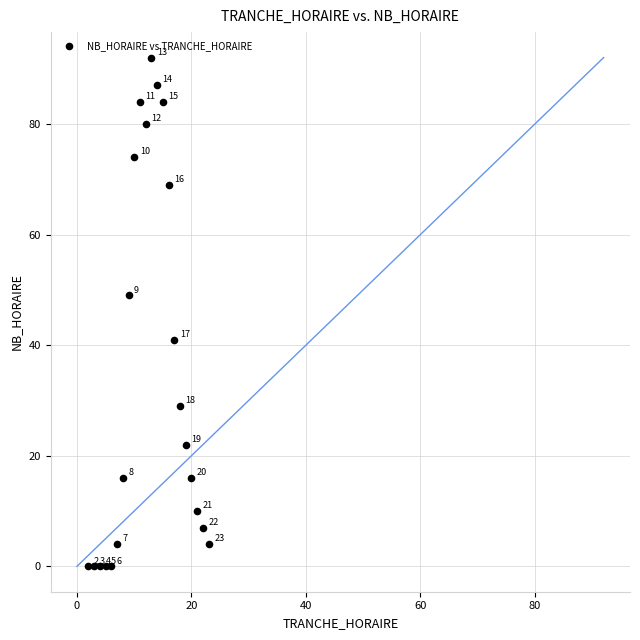

What Y value in the scatter plot is closest to 46?

49